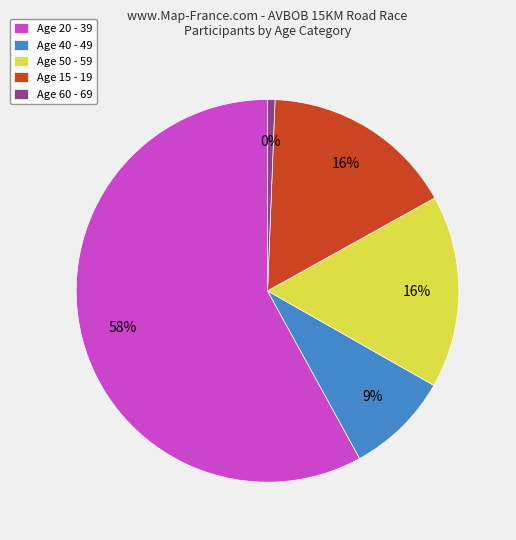

Is there any slice that represents more than half of the pie?

Yes